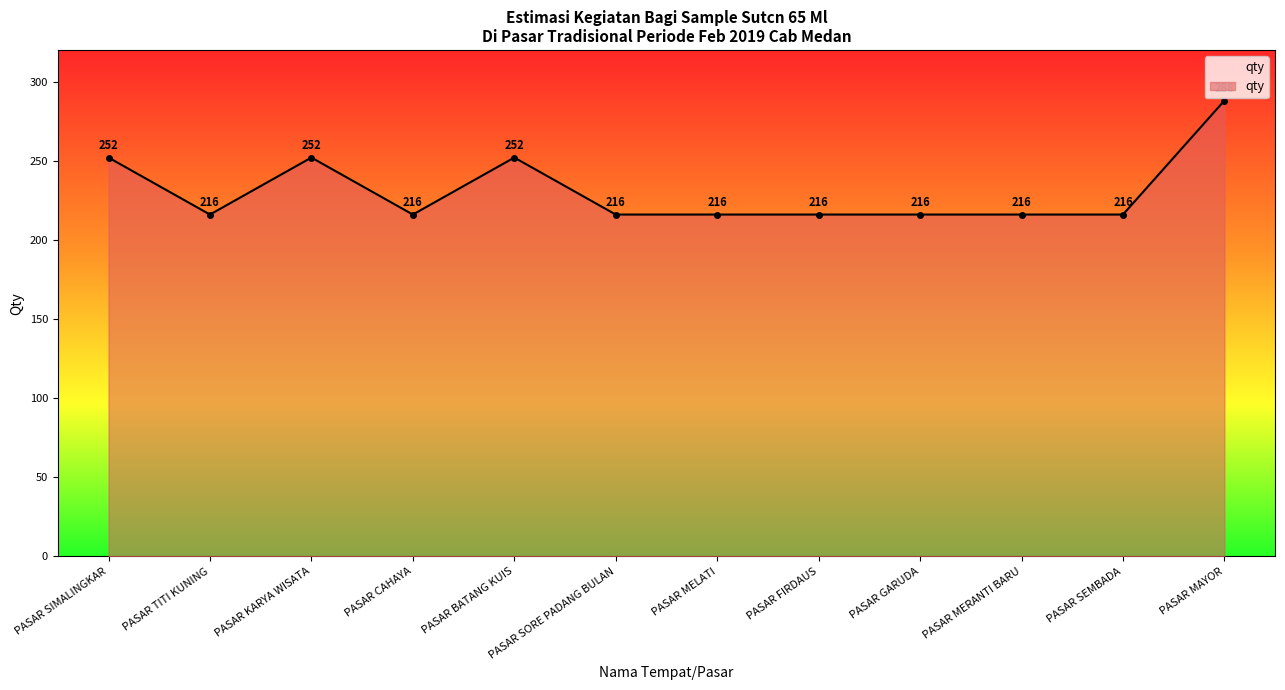

How many values are between 216 and 252?

11